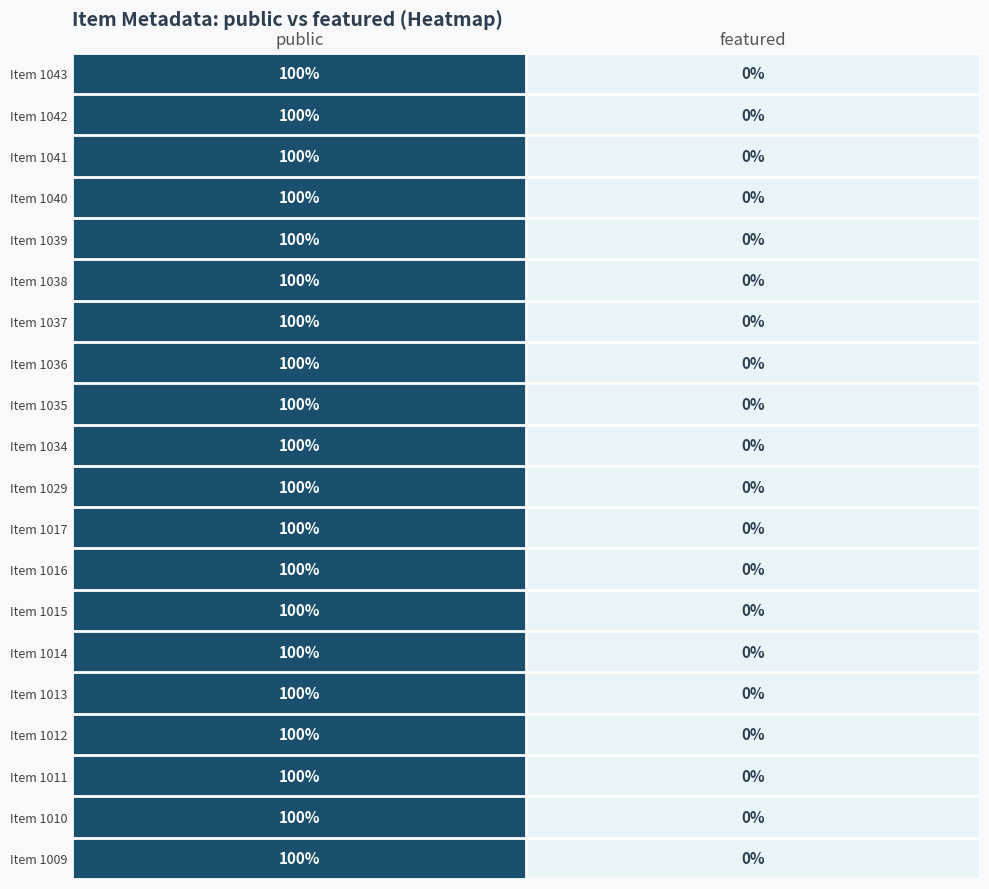

The value of Item 1014 at public is 100. True or false?

True